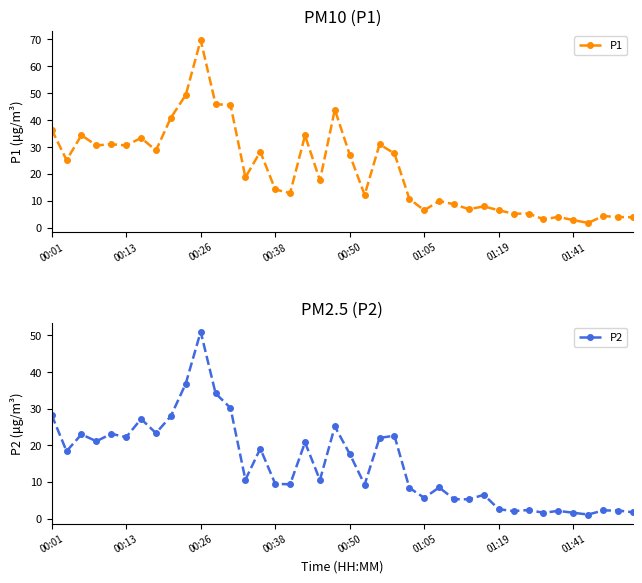

What is the maximum value for P1?

69.7